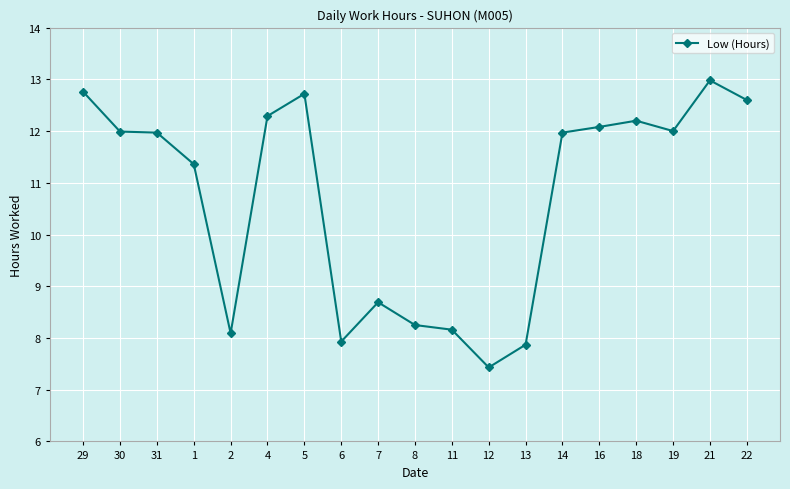

Is this an area chart (filled region under the line)?

No